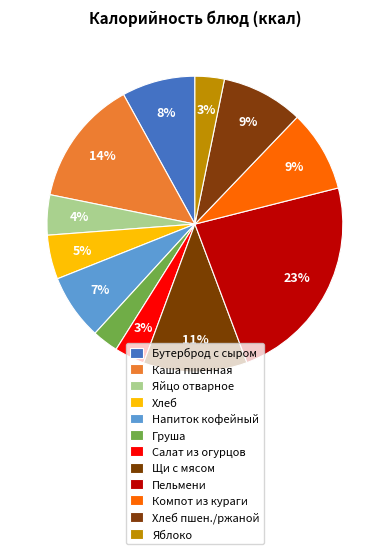

How many slices are in this pie chart?

12